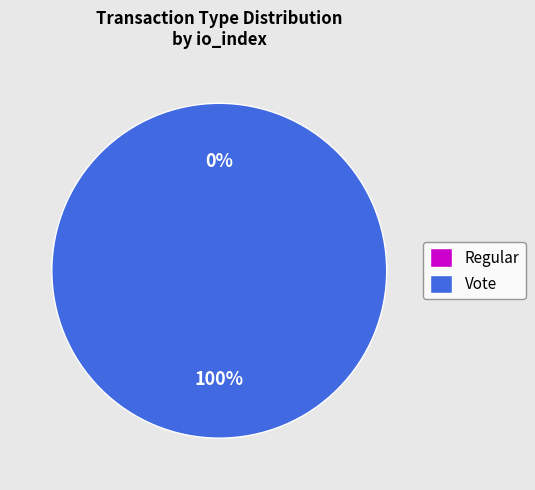

What percentage is NOT represented by Regular (io_index=0)?

100.0%